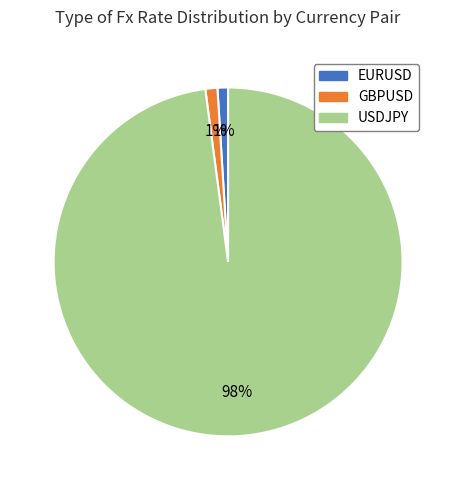

Is there a majority slice in this chart?

Yes